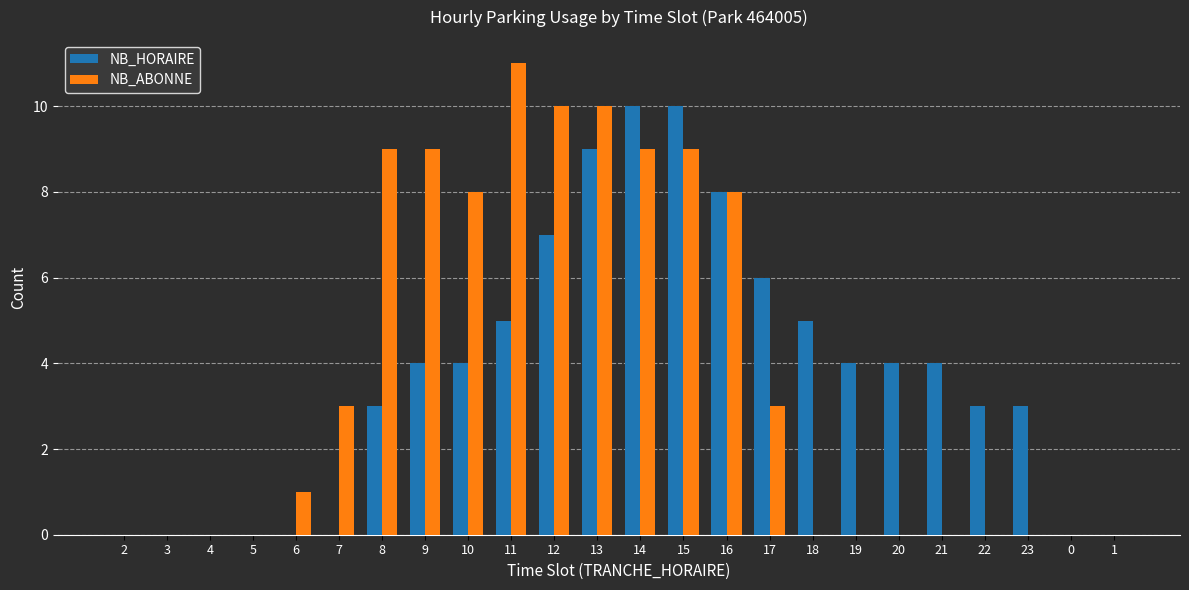

The value of NB_HORAIRE at 7 is 0. True or false?

True